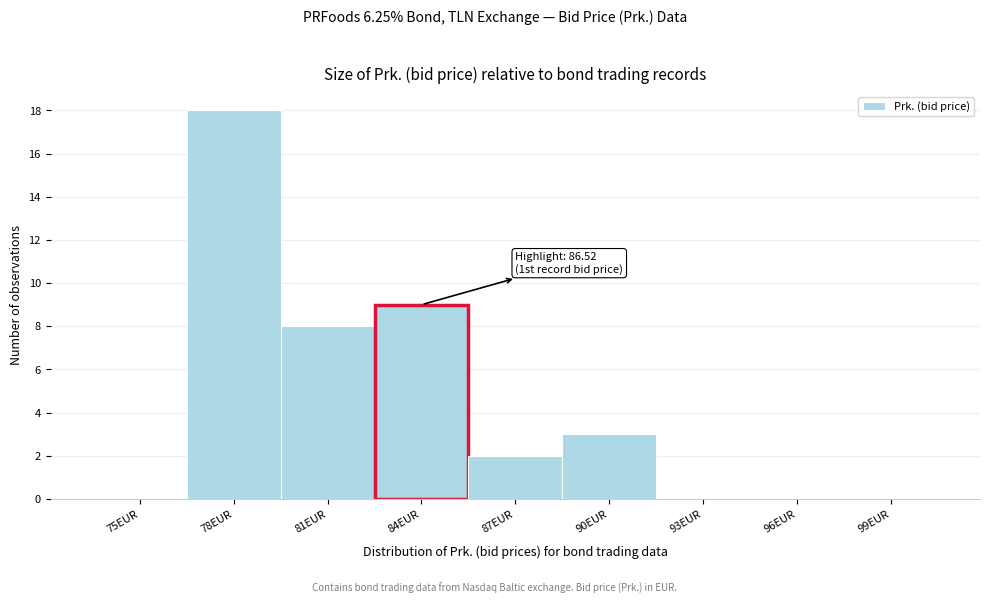

Reading right to left, transcribe all the data shown in this chart.

99EUR=0	96EUR=0	93EUR=0	90EUR=3	87EUR=2	84EUR=9	81EUR=8	78EUR=18	75EUR=0